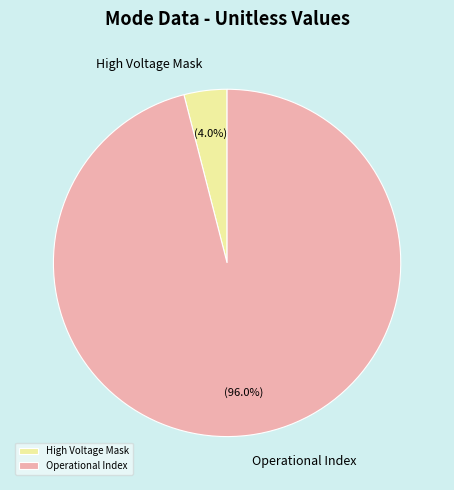

Is Operational Index the majority of the pie?

Yes